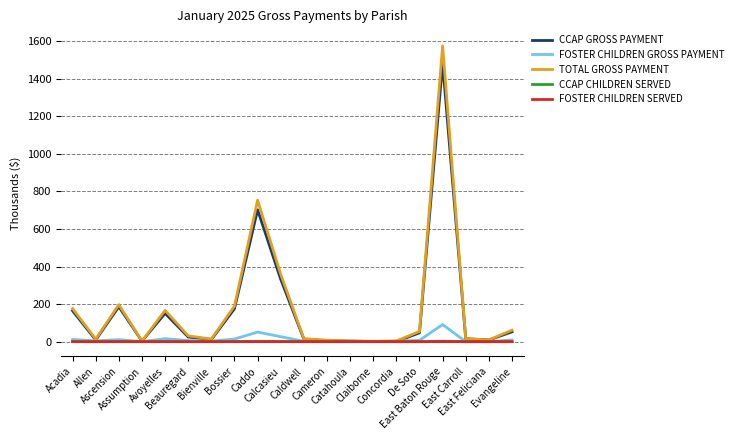

What is the maximum value shown in the chart?

1574.0